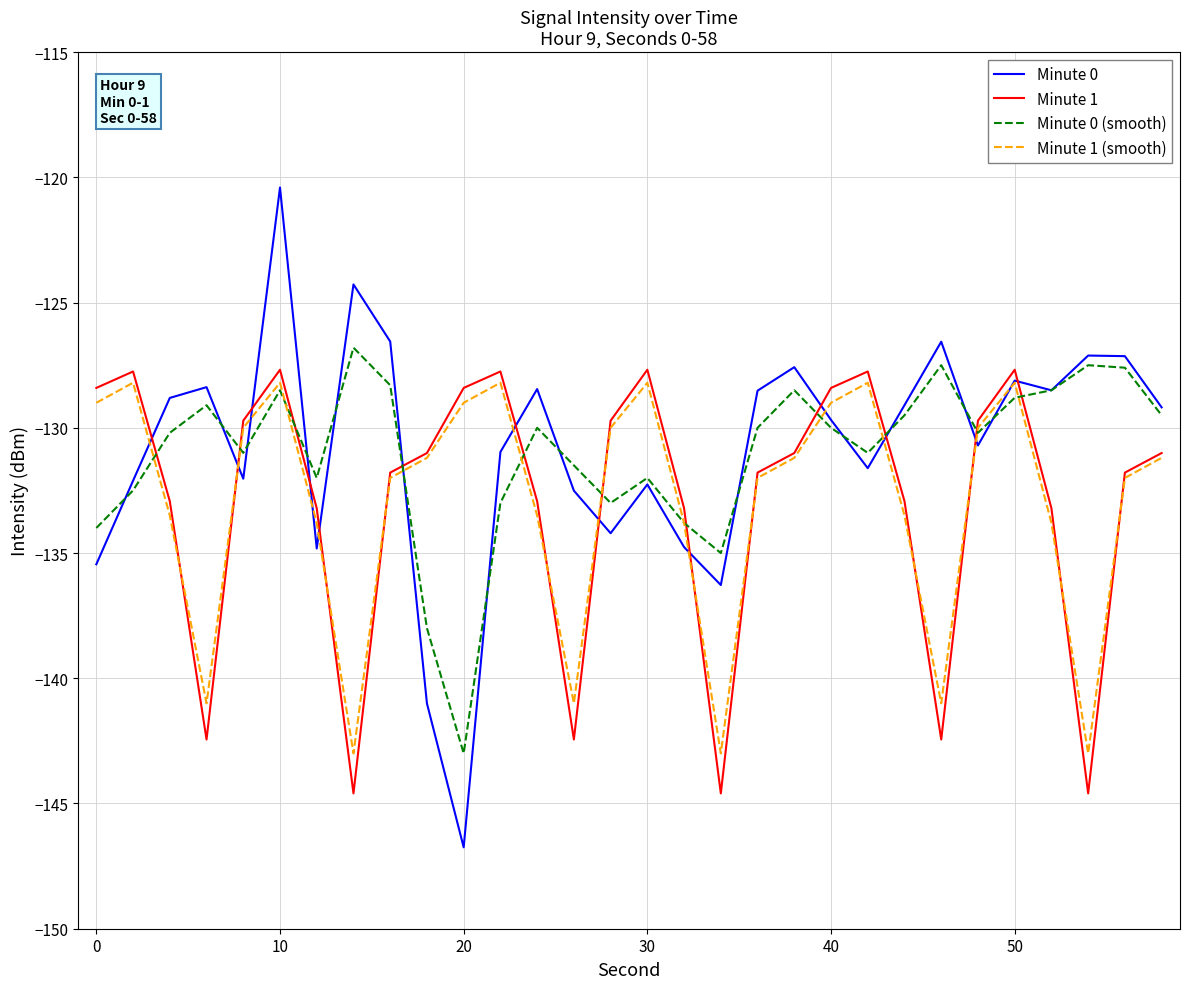

What is the sum of all Minute 0 values?

-3923.8